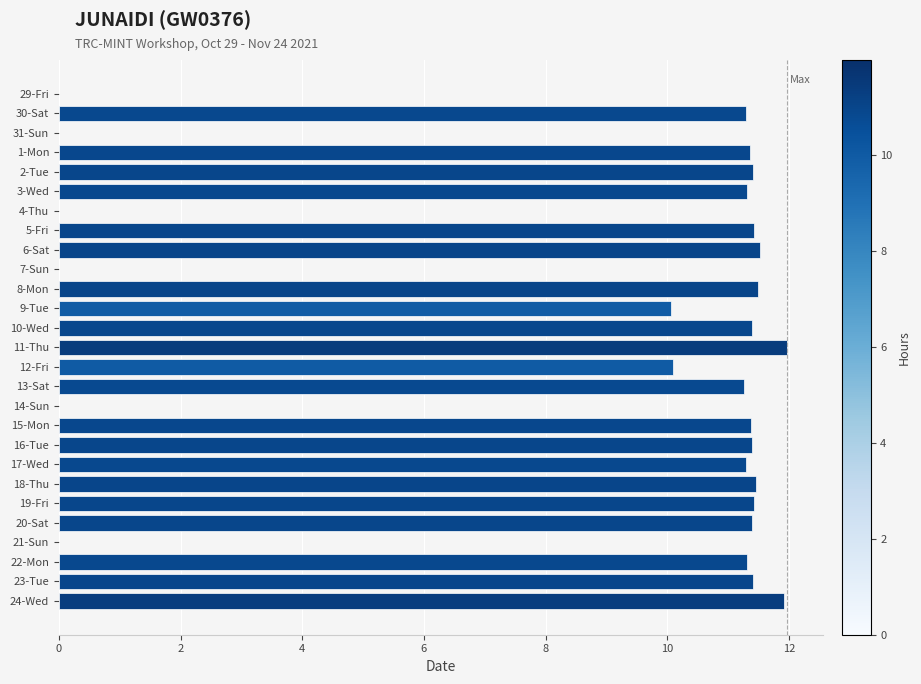

What is the sum of all values?

237.6